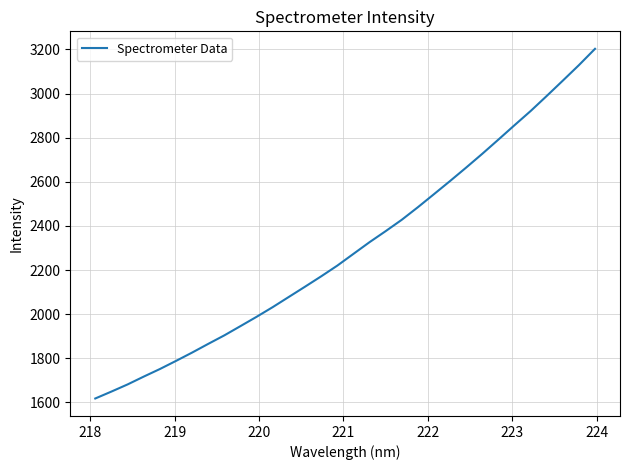

What is the minimum value shown in the chart?

1618.0